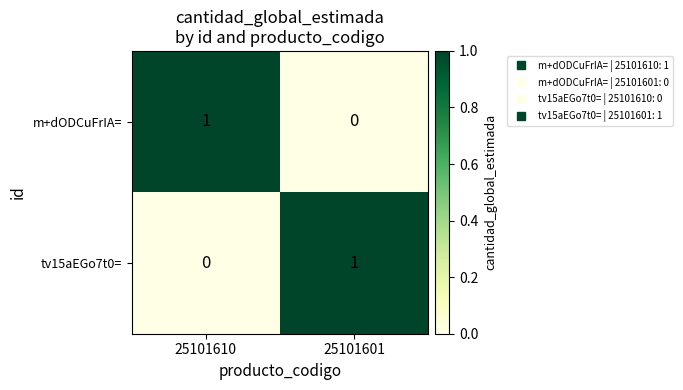

Reading right to left, what are all the values shown in this chart?

m+dODCuFrIA=: 0	1
tv15aEGo7t0=: 1	0